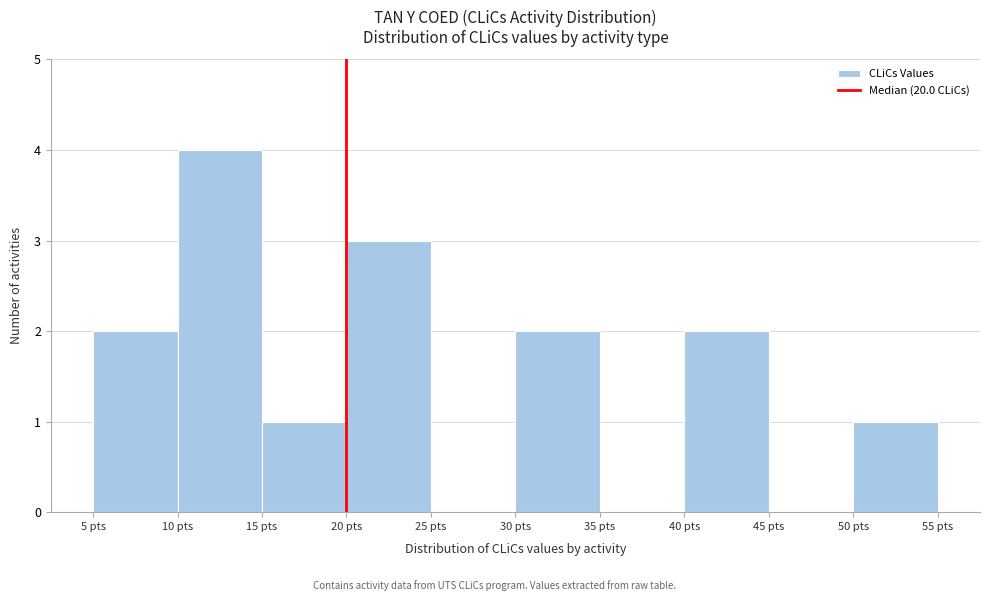

Reading left to right, list every bar in this chart as the range it spans on the x-axis followed by its height. The values are not printed on the chart, so give them approximately, as read against the axis.

5 to 10: 2
10 to 15: 4
15 to 20: 1
20 to 25: 3
25 to 30: 0
30 to 35: 2
35 to 40: 0
40 to 45: 2
45 to 50: 0
50 to 55: 1